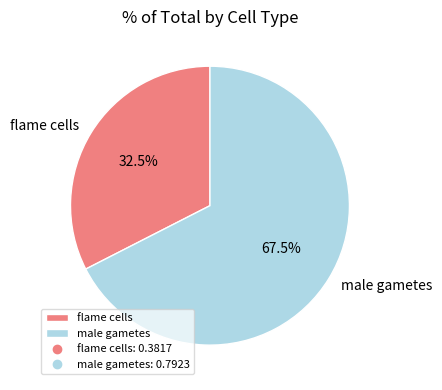

Count the number of slices in the pie.

2